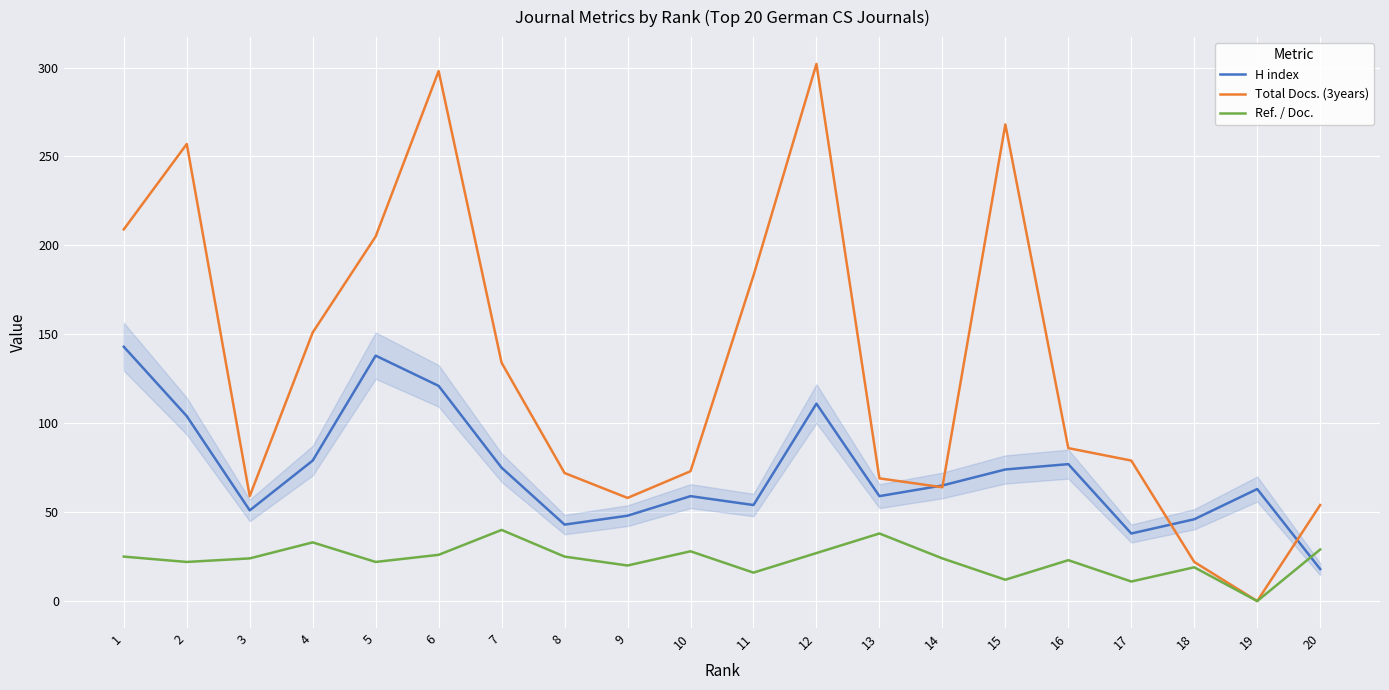

Is the value of H index at 14 greater than the value of Ref. / Doc. at 19?

Yes